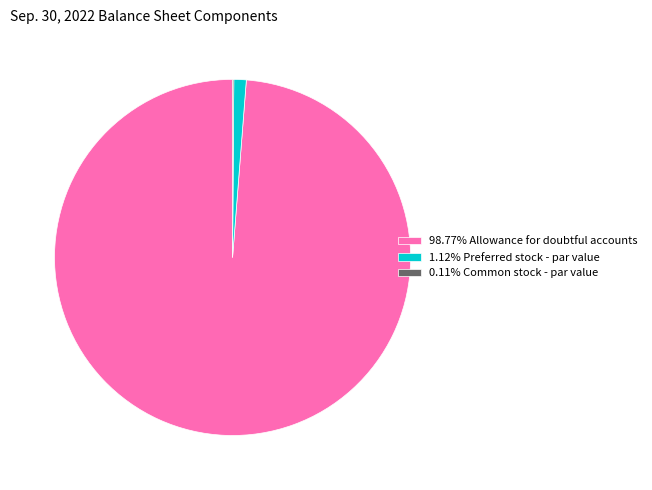

Is 98.77% Allowance for doubtful accounts the majority of the pie?

Yes